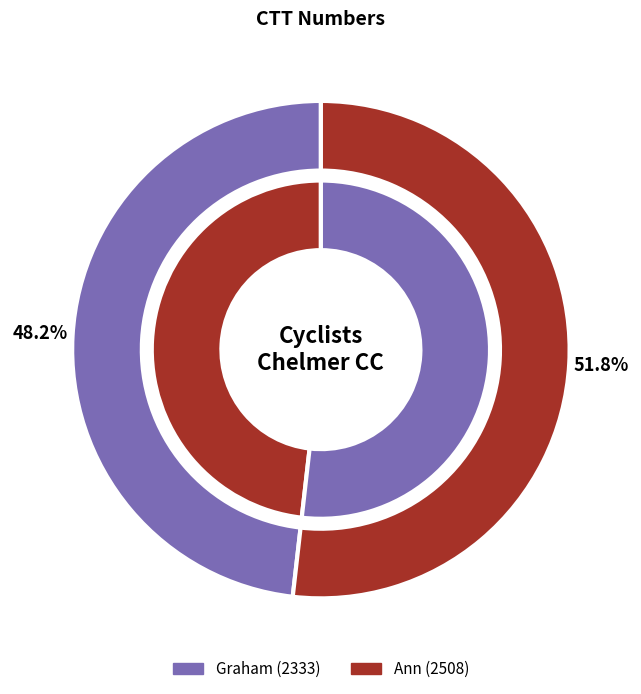

True or false: Ann accounts for 52% of the total.

True